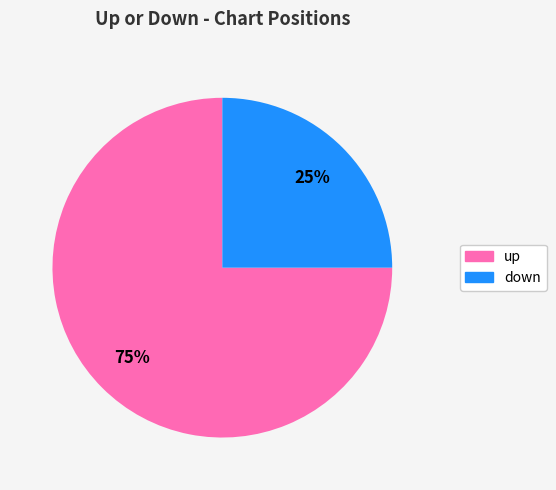

Which slice is the smallest?

down